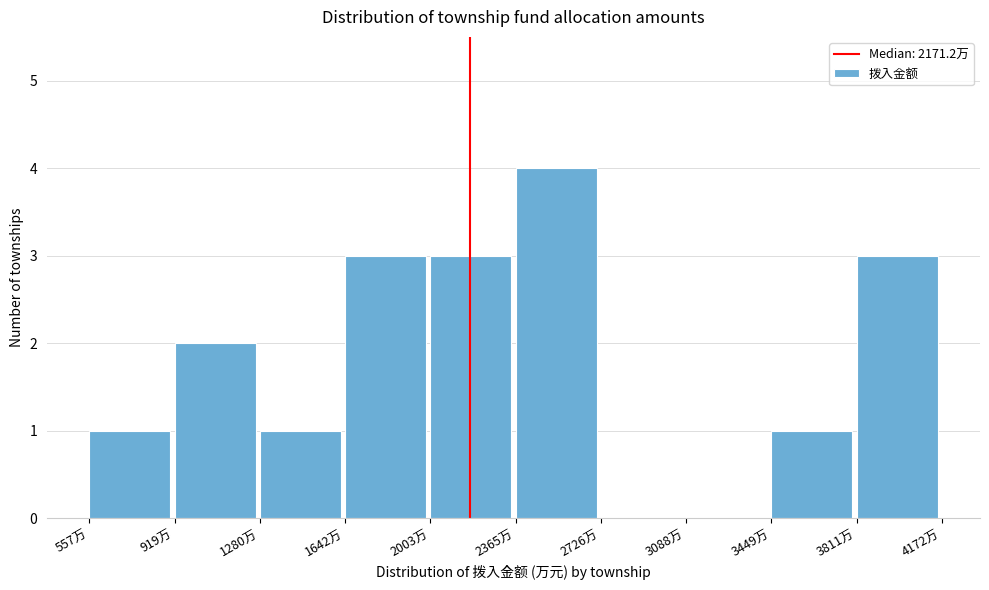

Reading left to right, transcribe this chart: for each bar, give the range it covers on the x-axis and its height. Neither the bar edges nor the heights are printed on the chart, so give them approximately, as read against the axes.

550 to 900: 1
900 to 1300: 2
1300 to 1650: 1
1650 to 2000: 3
2000 to 2350: 3
2350 to 2750: 4
2750 to 3100: 0
3100 to 3450: 0
3450 to 3800: 1
3800 to 4150: 3